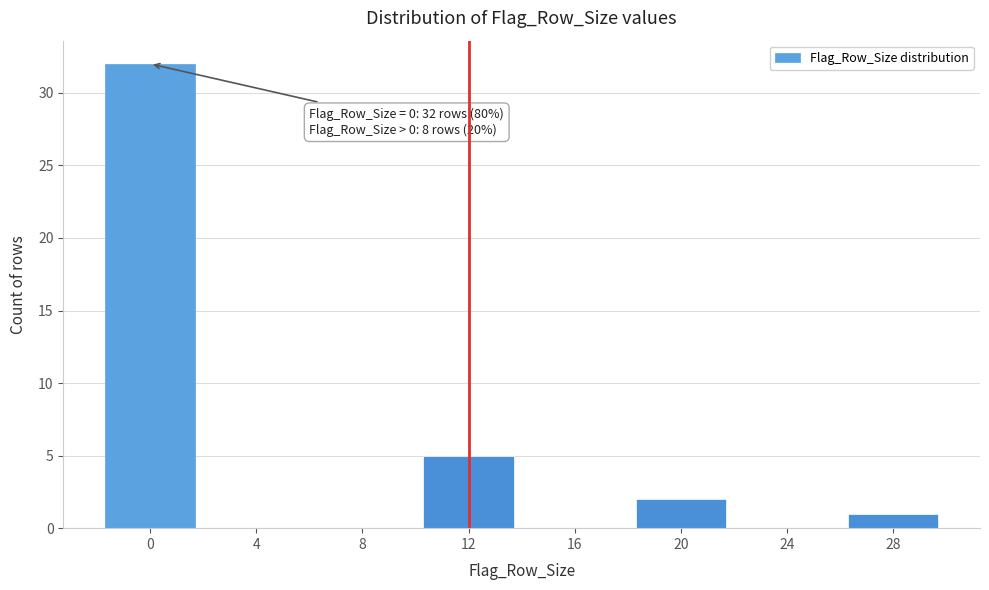

Reading left to right, transcribe all the data shown in this chart.

0=32	4=0	8=0	12=5	16=0	20=2	24=0	28=1